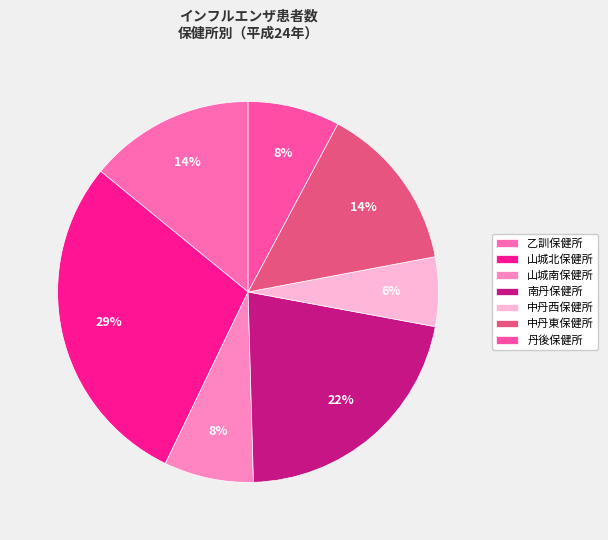

Does any single category account for the majority?

No